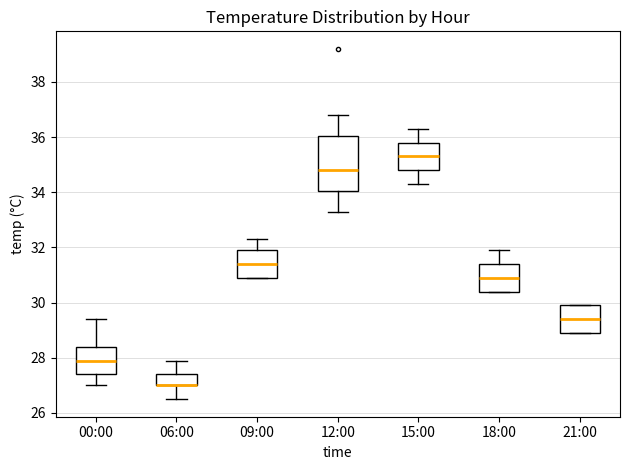

Reading left to right, read every box against the y-axis: the position of its median line, the range the box covers, and the ends of its whiskers. The values are not printed on the chart, so give them approximately, as read against the axis.

00:00: median 28.0, box 27.4 to 28.4, whiskers 27.0 to 29.4
06:00: median 27.0 (drawn on the box's lower edge), box 27.0 to 27.4, whiskers 26.6 to 28.0
09:00: median 31.4, box 31.0 to 32.0, whiskers 31.0 to 32.4
12:00: median 34.8, box 34.0 to 36.0, whiskers 33.4 to 36.8
15:00: median 35.4, box 34.8 to 35.8, whiskers 34.4 to 36.4
18:00: median 31.0, box 30.4 to 31.4, whiskers 30.4 to 32.0
21:00: median 29.4, box 29.0 to 30.0, whiskers 29.0 to 30.0